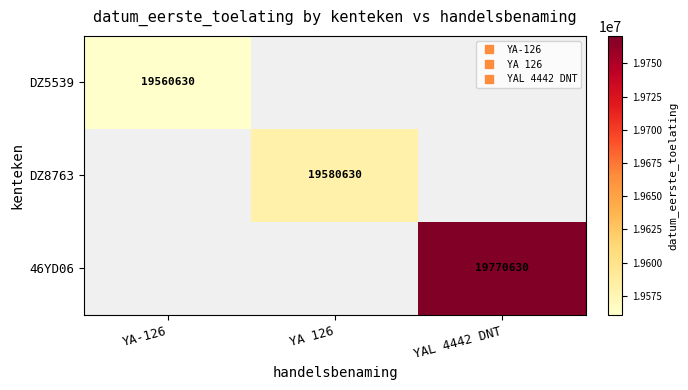

Which series has the largest range (max minus min)?

DZ5539